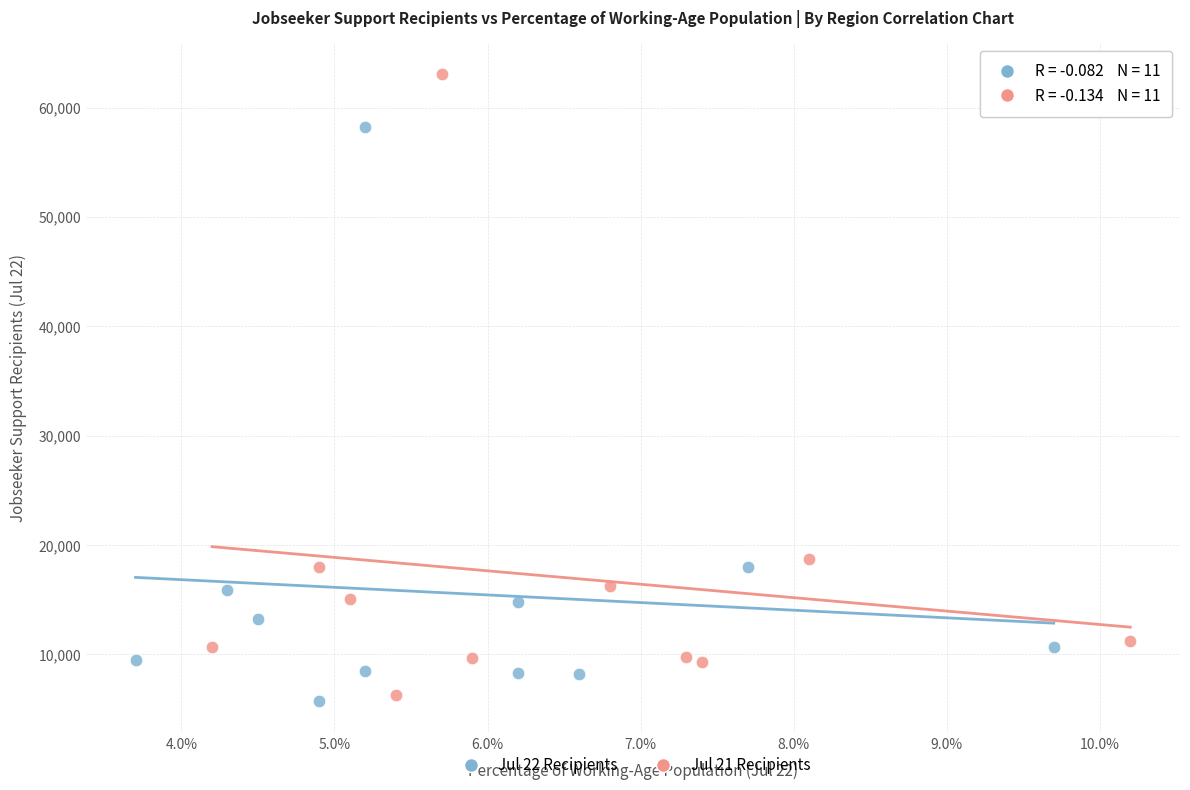

What are all the series names shown in the legend?

Jul 22 Recipients, Jul 21 Recipients